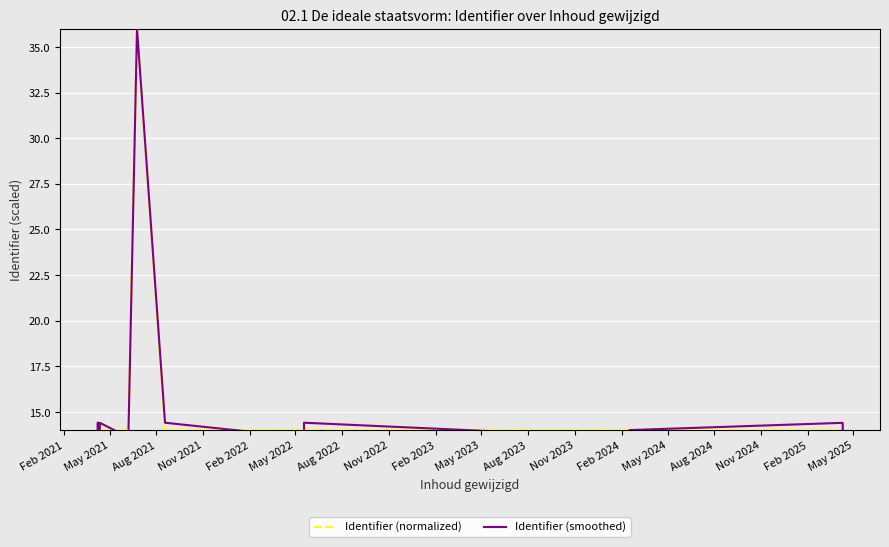

What value does the Identifier (normalized) series have at Aug 2023?

14.0